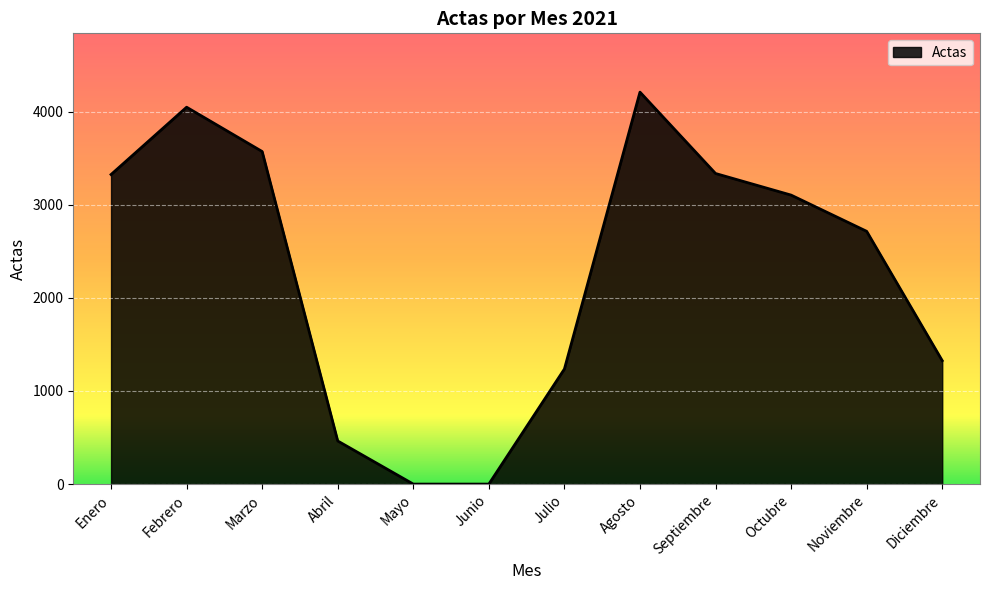

Which label corresponds to the largest value in the chart?

Agosto